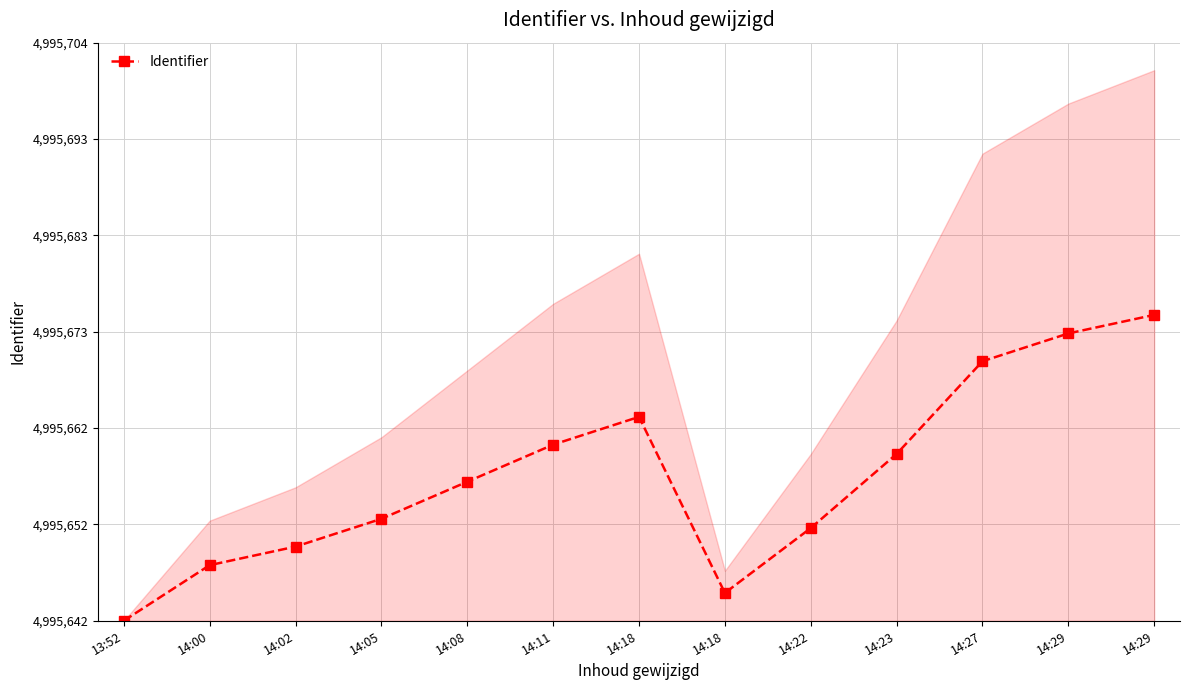

What is the ratio of the value at 14:22 to the value at 14:08?

0.7